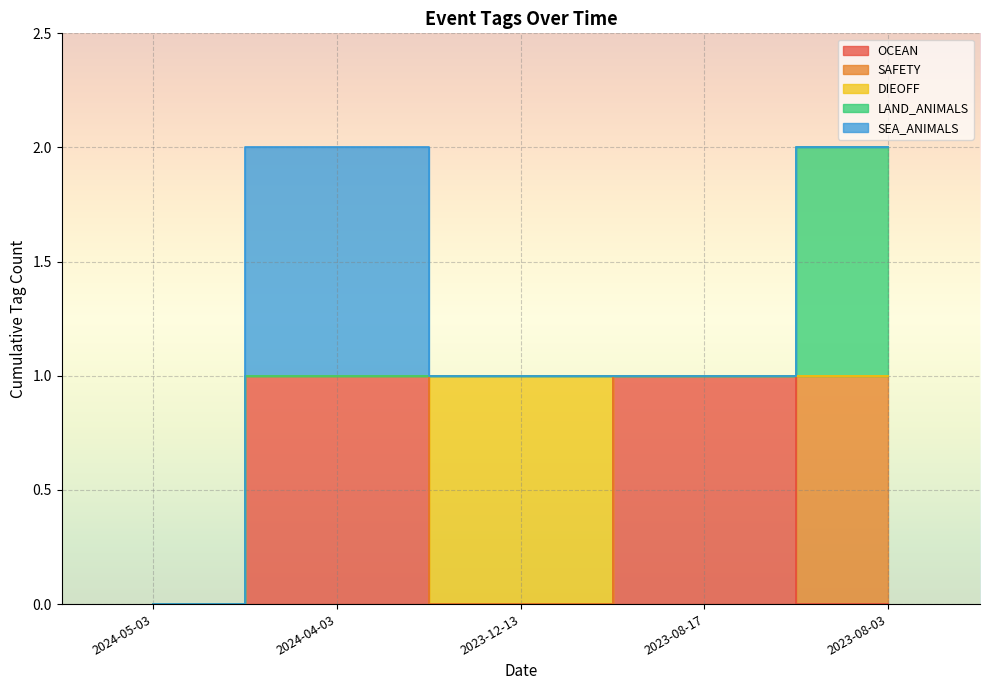

What position from the left is 2024-05-03?

1